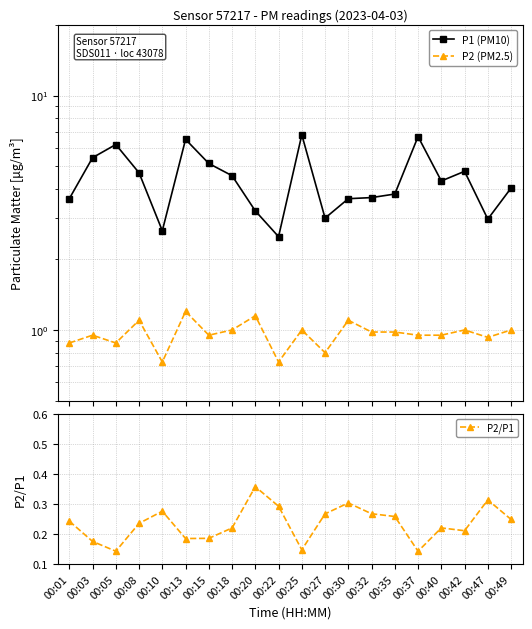

What is the total value across all series at 00:05?

7.2